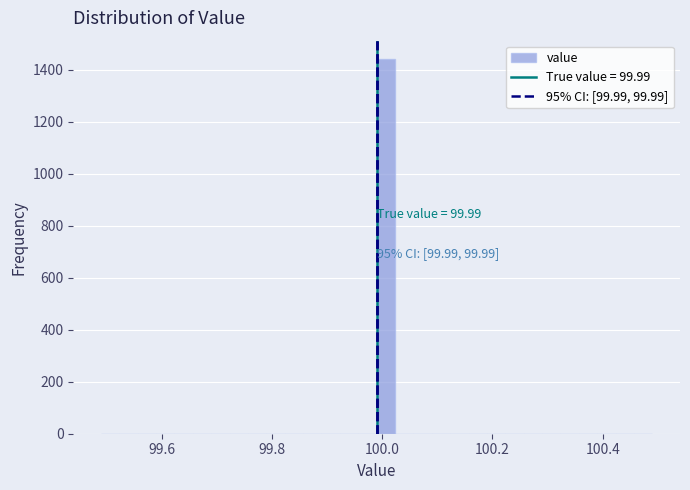

Around what value on the x-axis is the tallest bar? Give the approximate position of its centre, as read against the axis.

100.00